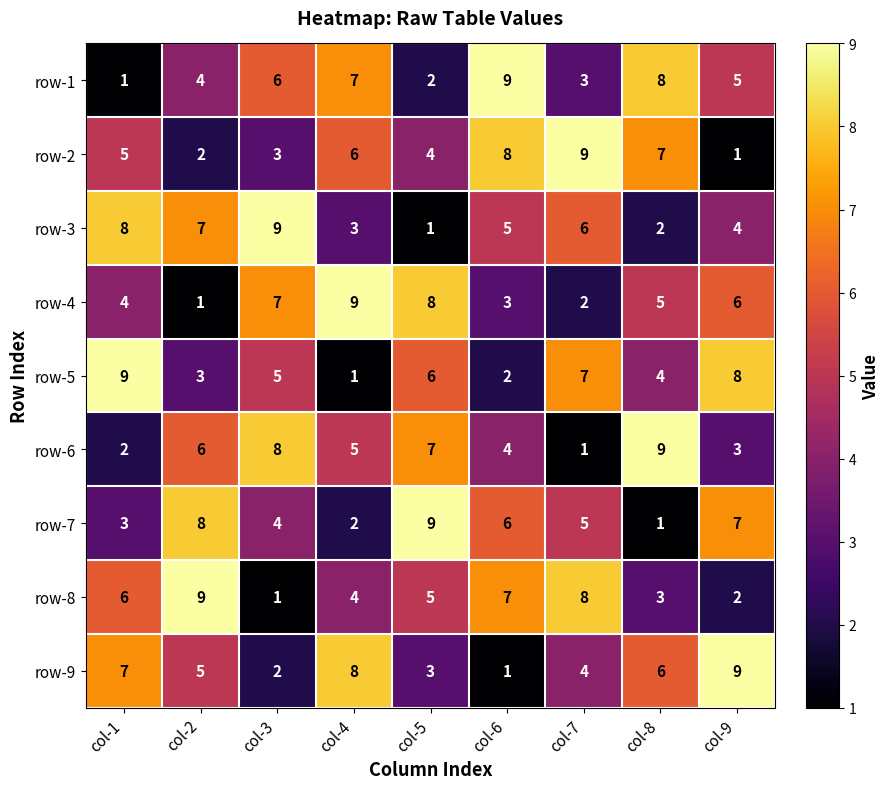

Is the value of row-1 at col-9 greater than the value of row-9 at col-5?

Yes